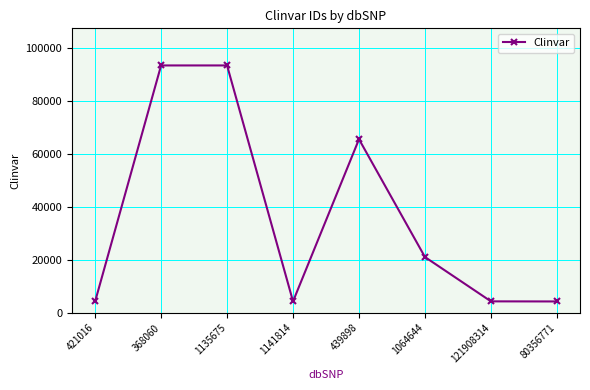

What is the smallest value displayed?

4288